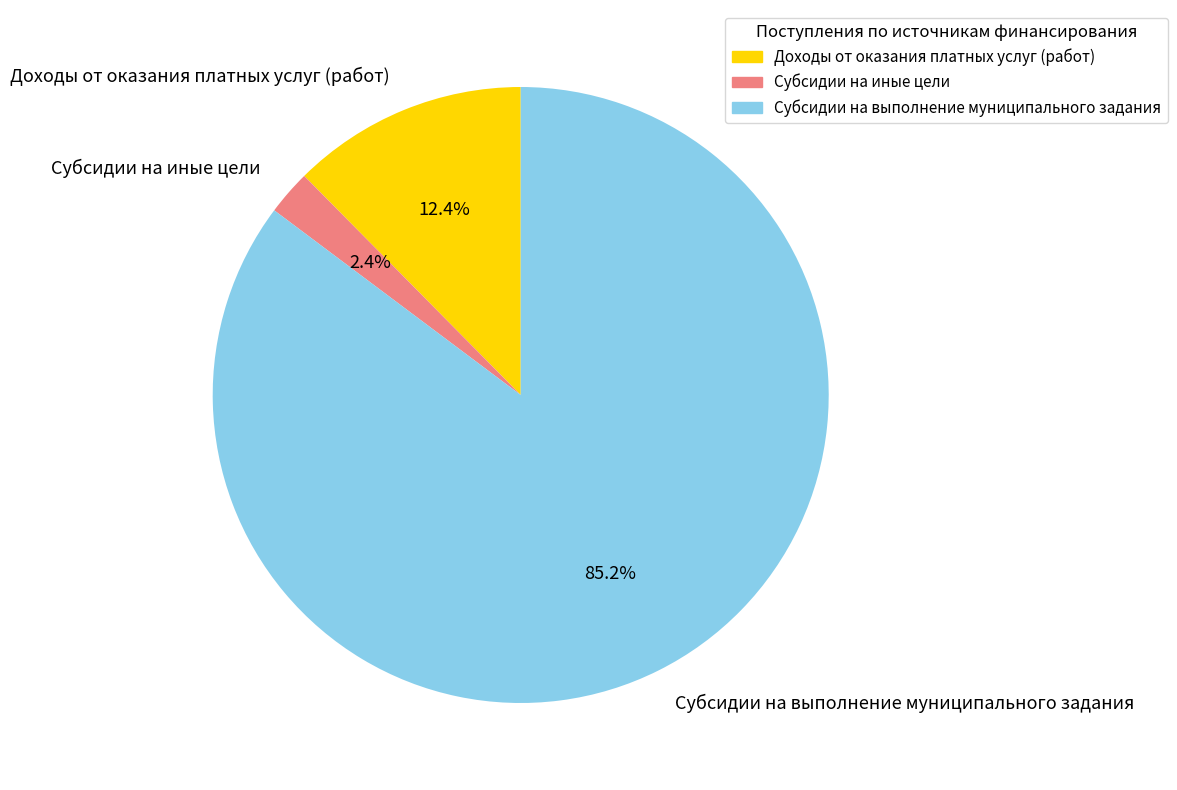

How many segments does this pie chart have?

3